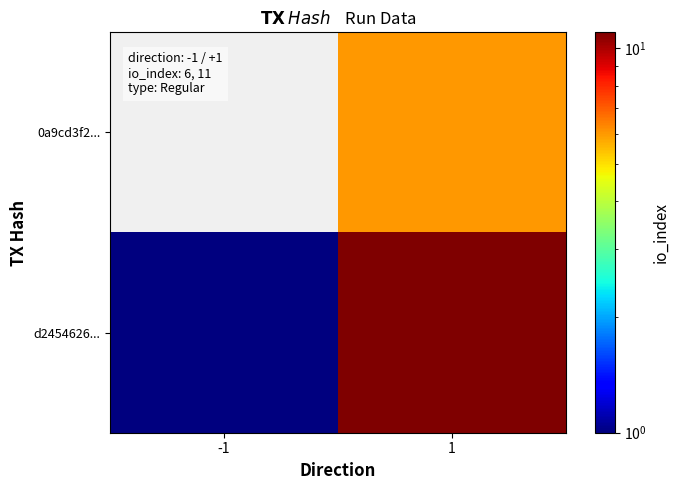

Between 1 and -1, which is larger?

1